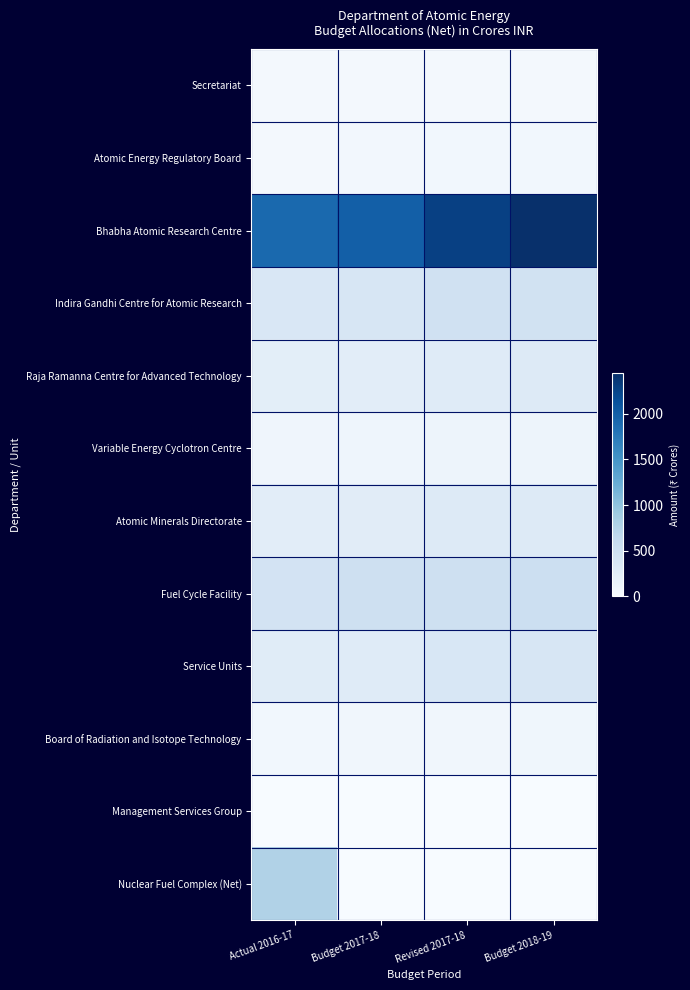

What is the total value across all series at Revised 2017-18?

4609.4